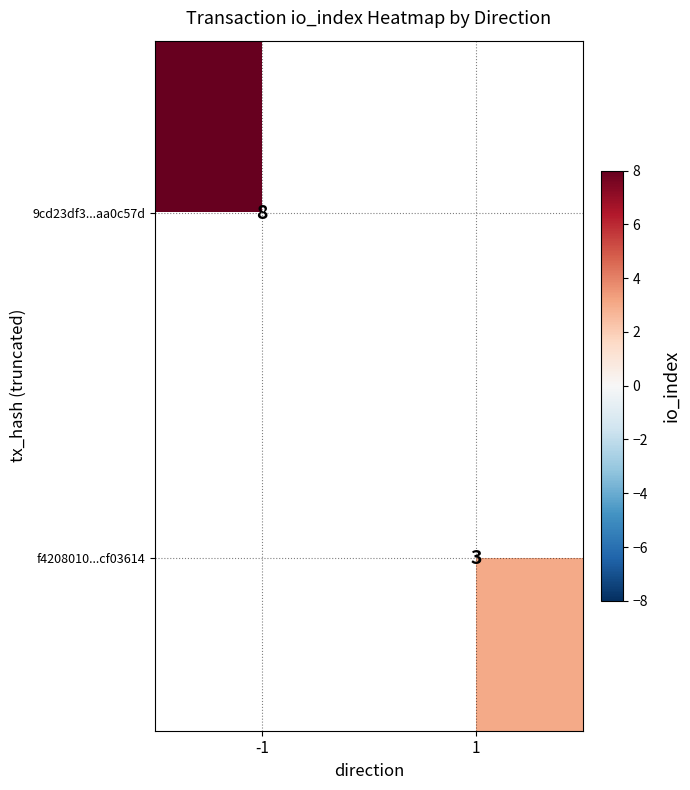

What is the smallest value displayed?

3.0